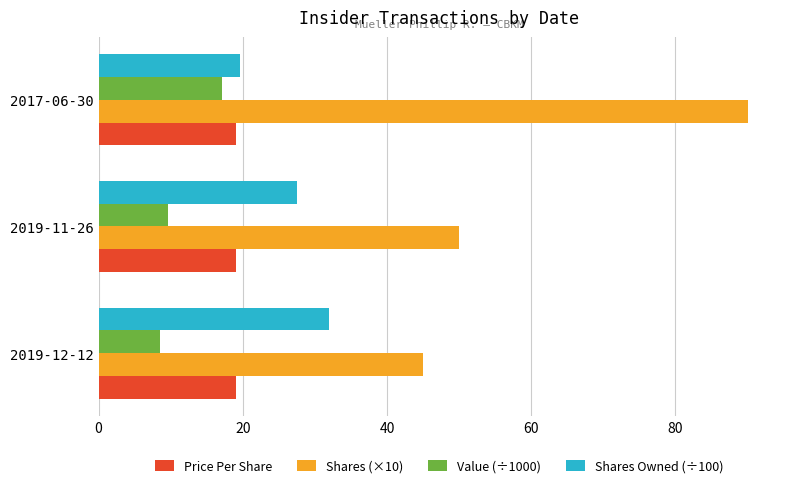

What is the total value across all series at 2017-06-30?

145.8